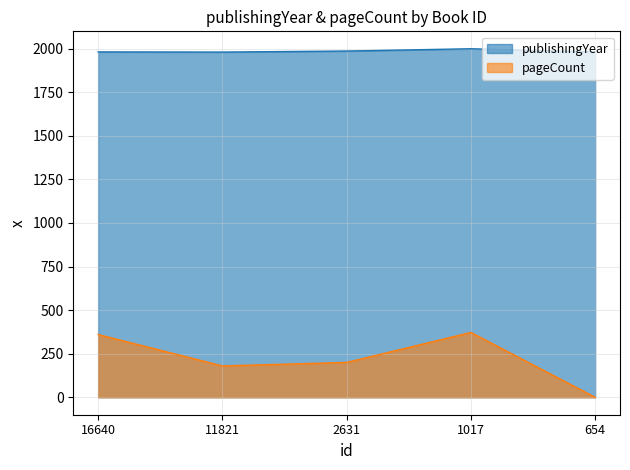

What is the value of the pageCount point at the 3rd from the left?

200